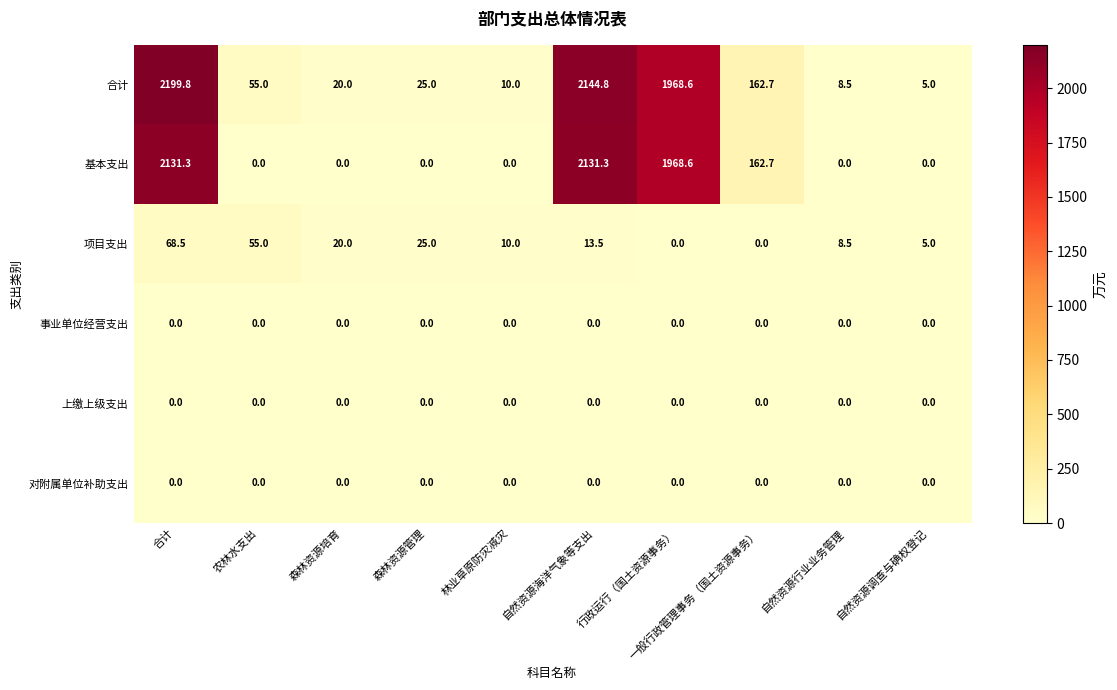

What is the sum of the 项目支出 values at 自然资源海洋气象等支出 and 农林水支出?

68.5